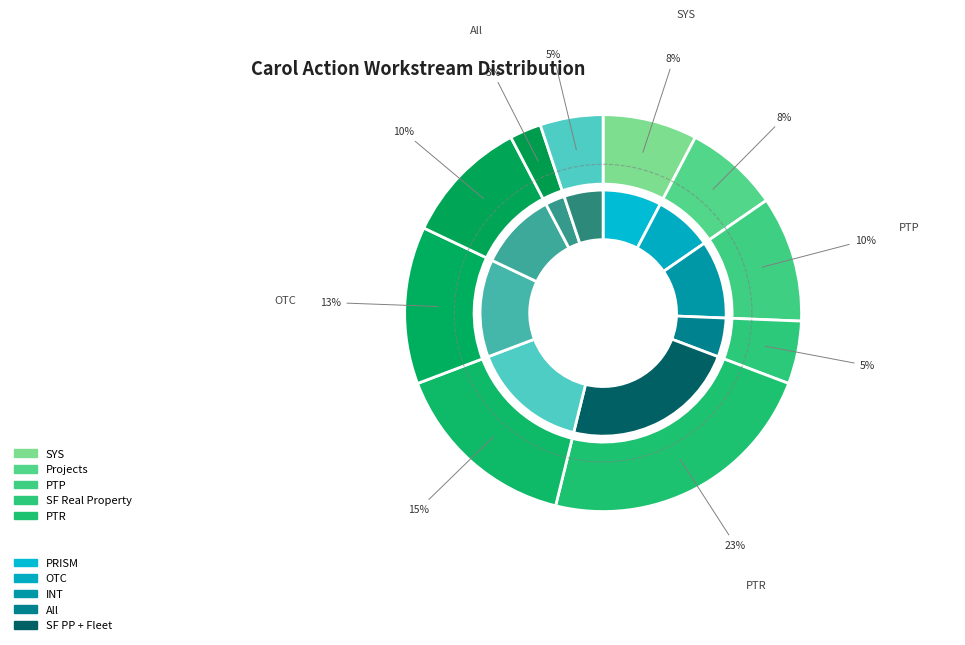

To the nearest percent, what portion does OTC represent?

13%